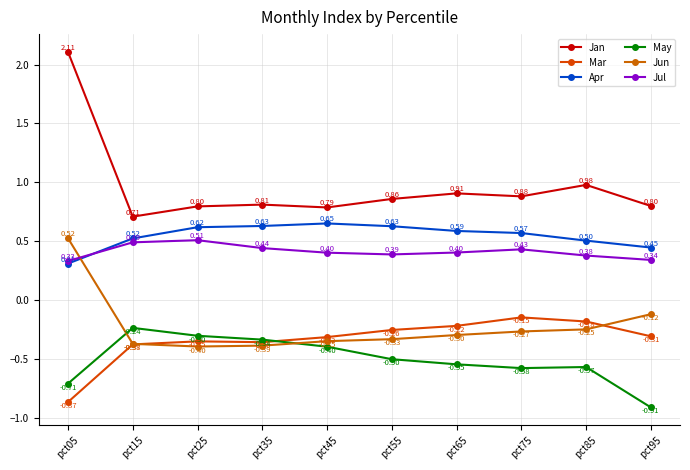

Read the Jun value at pct05.

0.5